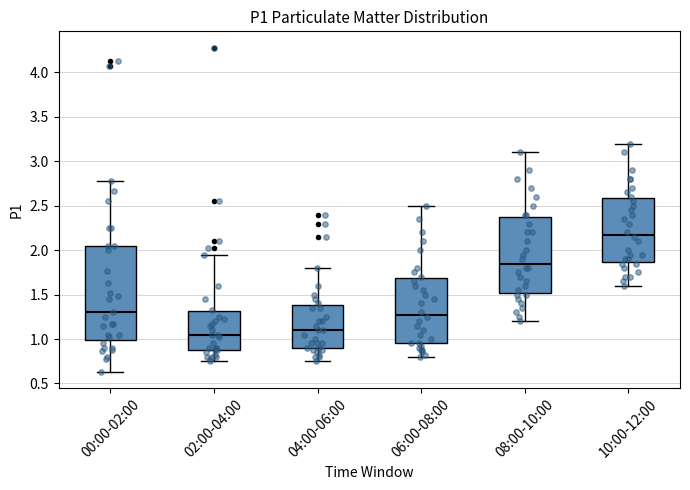

Reading left to right, transcribe this box plot: for each box, give where its median line is, the range the box spans, and where its two whiskers end, as read against the y-axis. The values are not printed on the chart, so give them approximately, as read against the axis.

00:00-02:00: median 1.30, box 1.00 to 2.05, whiskers 0.65 to 2.80
02:00-04:00: median 1.05, box 0.90 to 1.30, whiskers 0.75 to 1.95
04:00-06:00: median 1.10, box 0.90 to 1.40, whiskers 0.75 to 1.80
06:00-08:00: median 1.30, box 0.95 to 1.70, whiskers 0.80 to 2.50
08:00-10:00: median 1.85, box 1.50 to 2.40, whiskers 1.20 to 3.10
10:00-12:00: median 2.20, box 1.85 to 2.60, whiskers 1.60 to 3.20